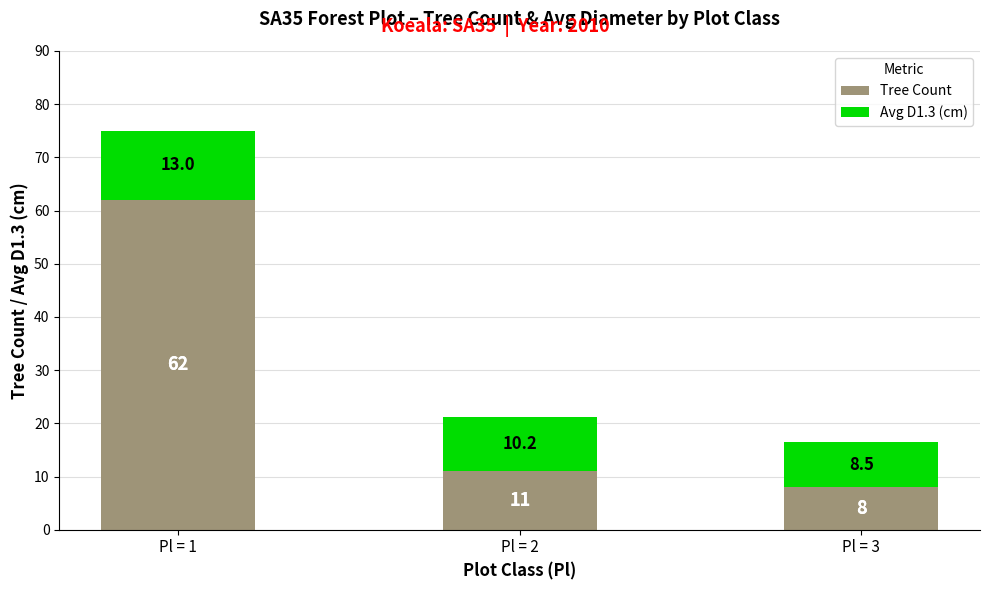

List the labels in order of Tree Count value, largest first.

Pl = 1, Pl = 2, Pl = 3